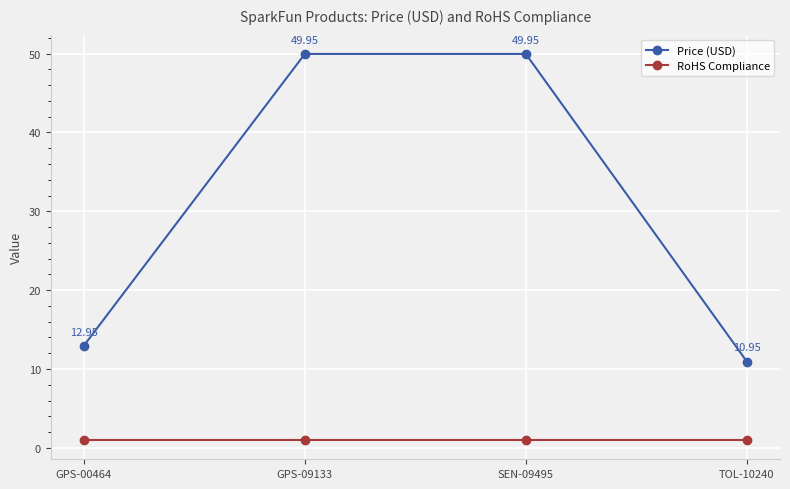

Which series has the widest spread of values?

Price (USD)